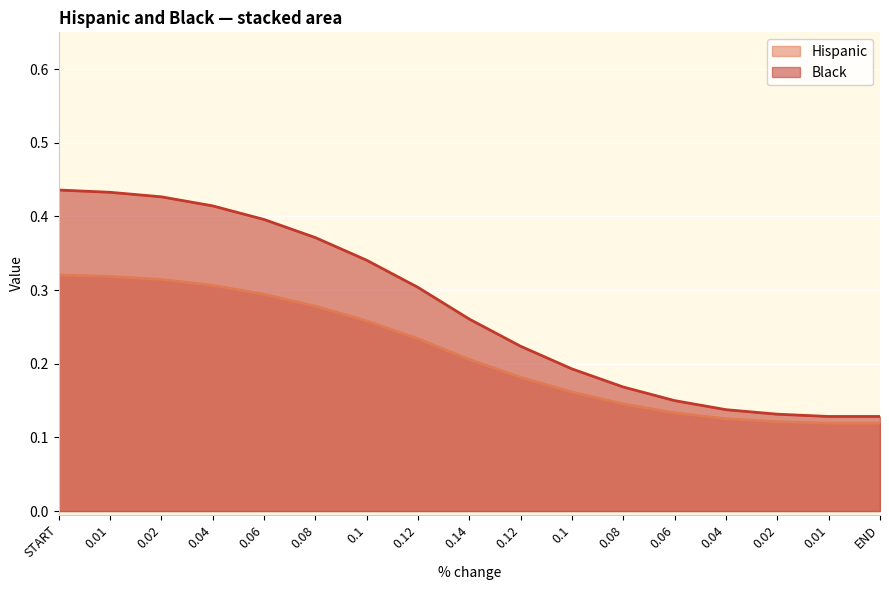

Reading left to right, extract all data points from this chart.

Hispanic: START=0.3	0.01=0.3	0.02=0.3	0.04=0.3	0.06=0.3	0.08=0.3	0.1=0.3	0.12=0.2	0.14=0.2	0.12=0.2	0.1=0.2	0.08=0.1	0.06=0.1	0.04=0.1	0.02=0.1	0.01=0.1	END=0.1
Black: START=0.4	0.01=0.4	0.02=0.4	0.04=0.4	0.06=0.4	0.08=0.4	0.1=0.3	0.12=0.3	0.14=0.3	0.12=0.2	0.1=0.2	0.08=0.2	0.06=0.1	0.04=0.1	0.02=0.1	0.01=0.1	END=0.1